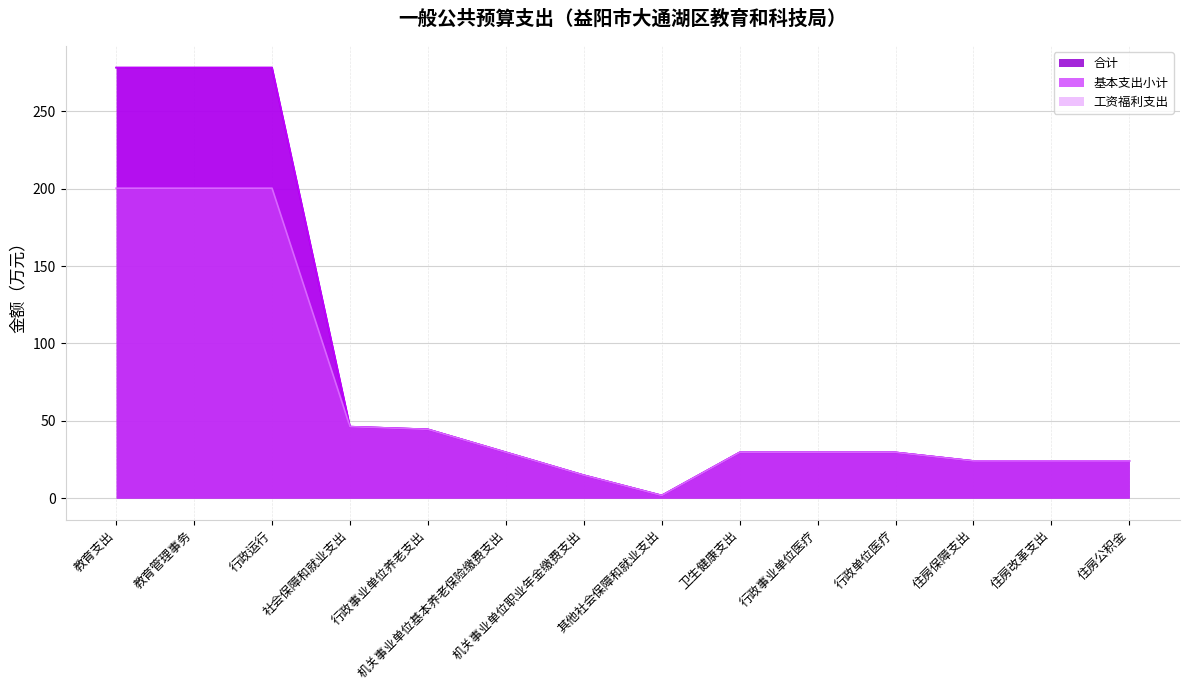

What is the minimum value for 工资福利支出?

1.7